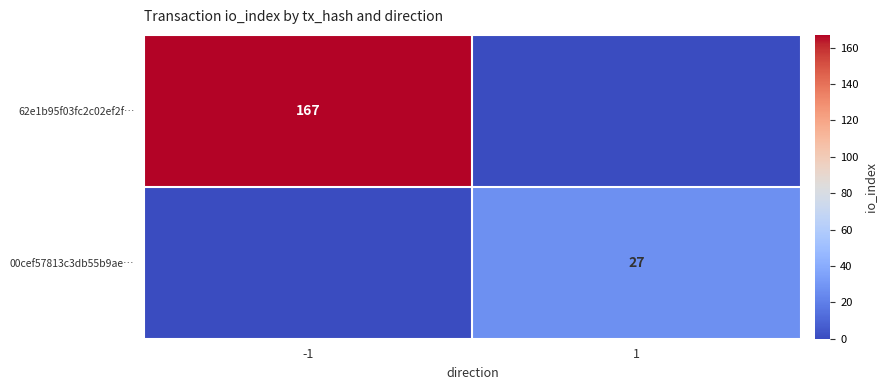

How many distinct data groups are displayed?

2